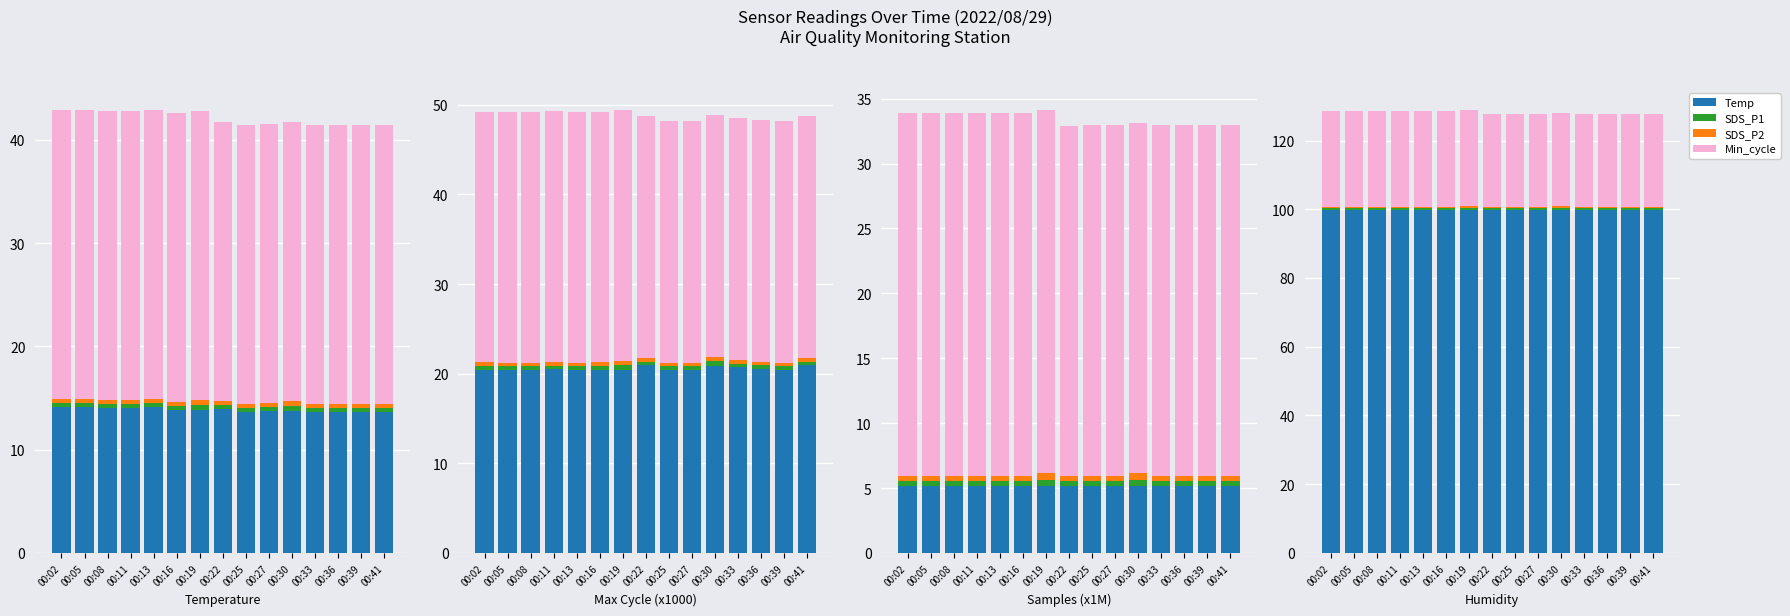

What is the sum of the SDS_P2 values at 00:30 and 00:27?

0.9